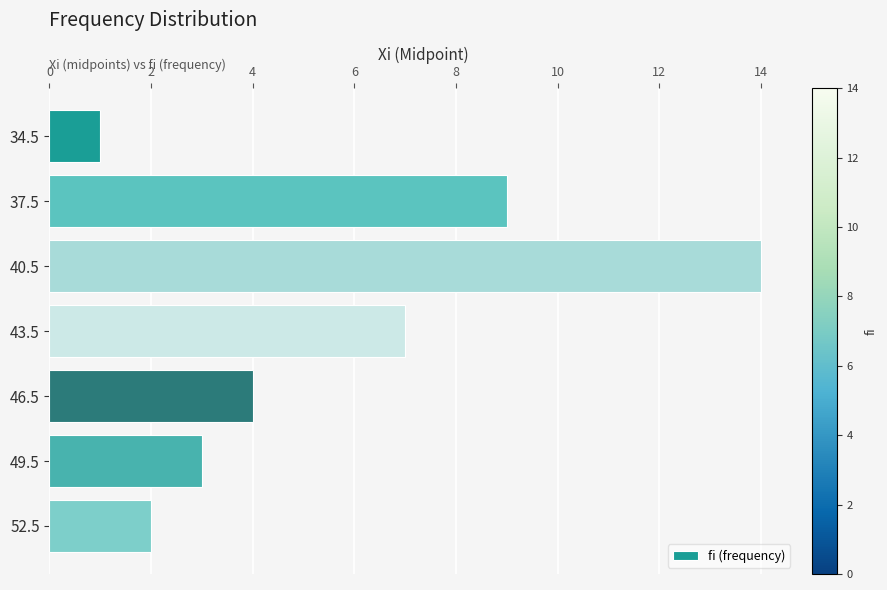

Is it true that the value at 46.5 is 6?

False